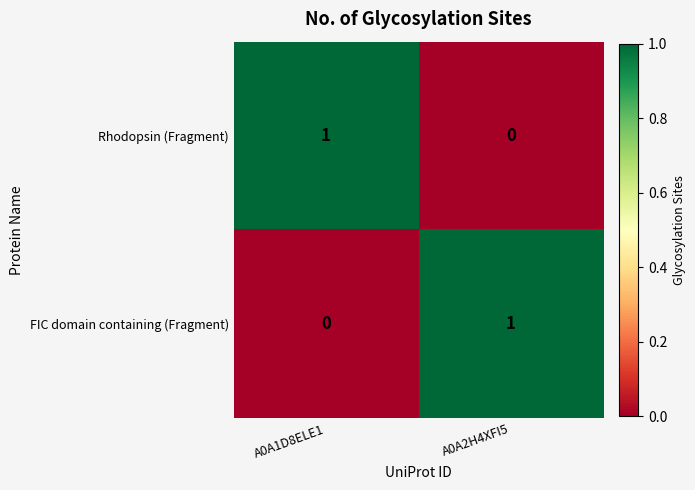

At which label is FIC domain containing (Fragment) closest to 0?

A0A1D8ELE1